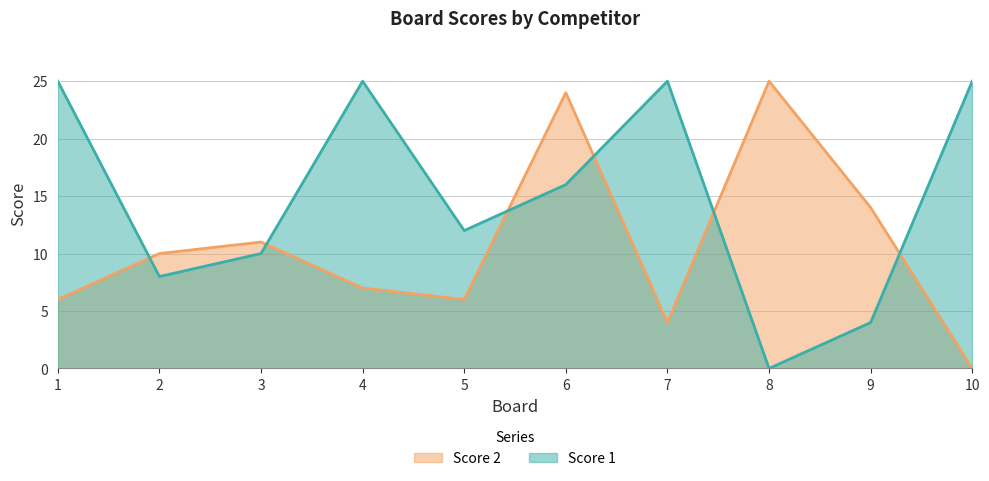

What are all the series names shown in the legend?

Score 2, Score 1